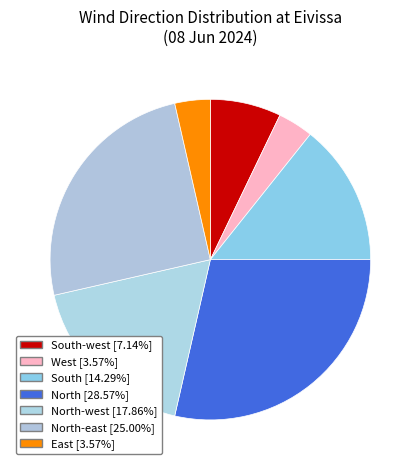

How many slices are in this pie chart?

7